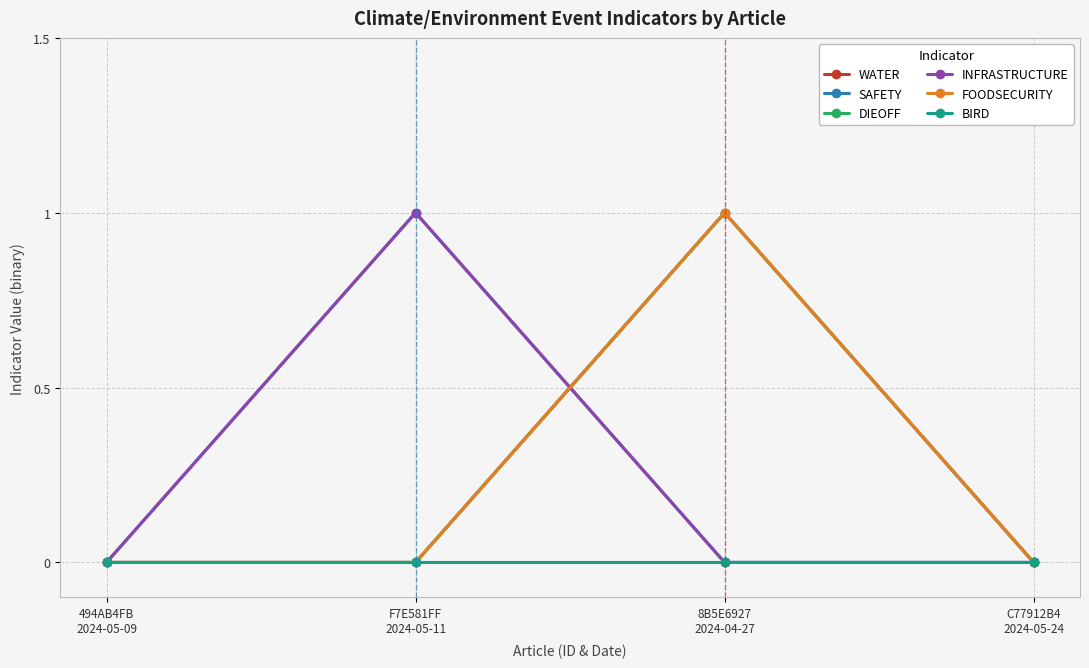

Is this an area chart (filled region under the line)?

No